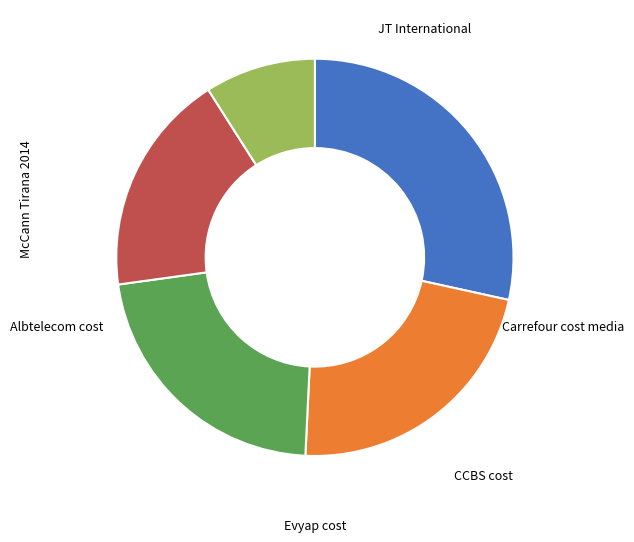

Is there any slice that represents more than half of the pie?

No